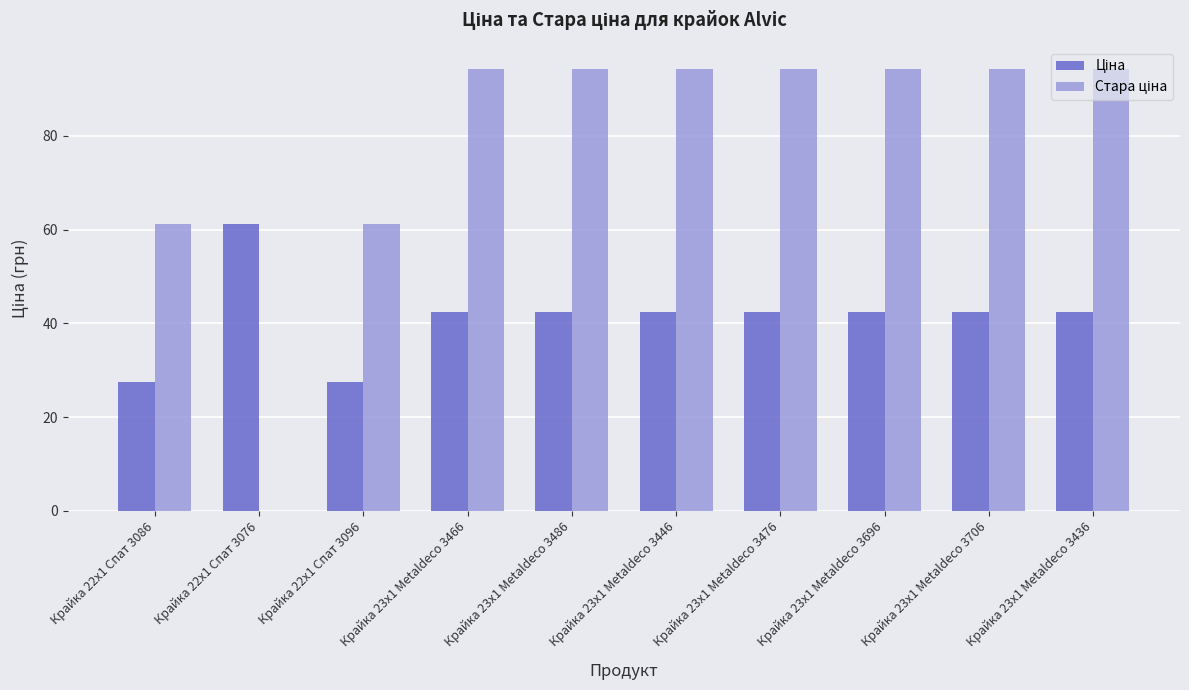

What is the greatest value displayed?

94.3